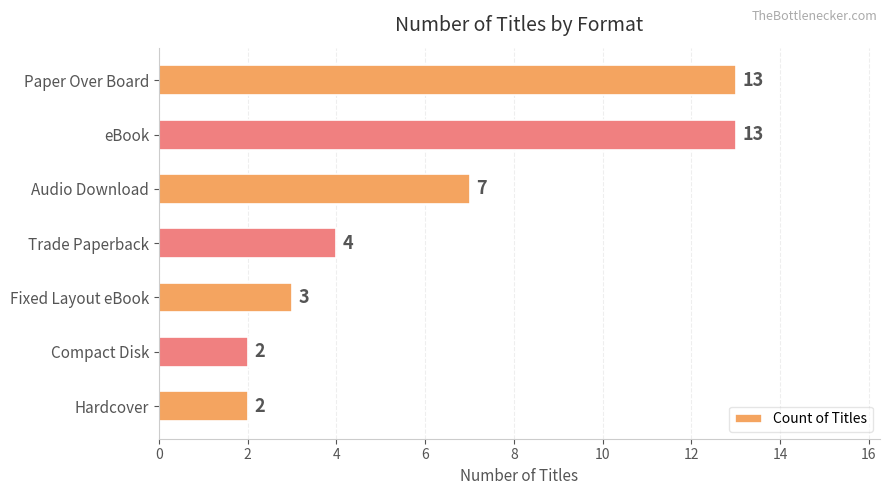

How many data points does each series have?

7